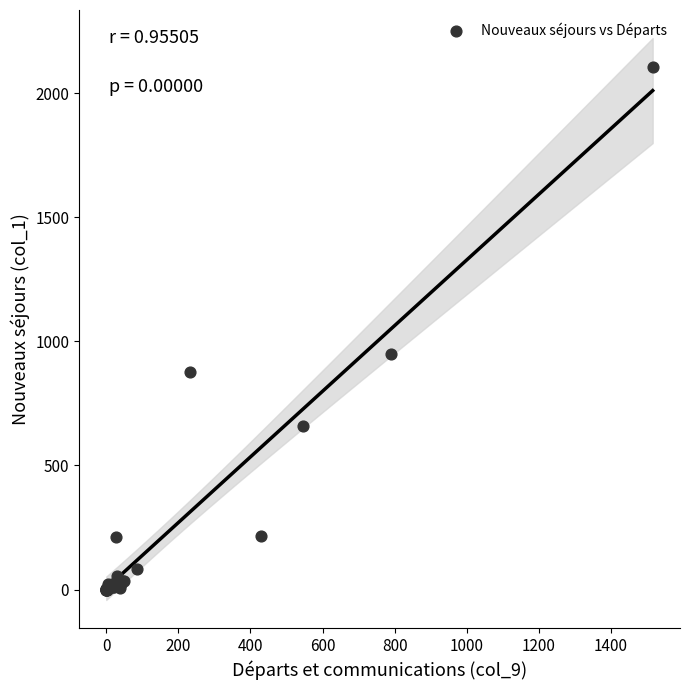

What Y value in the scatter plot is closest to 1052?

950